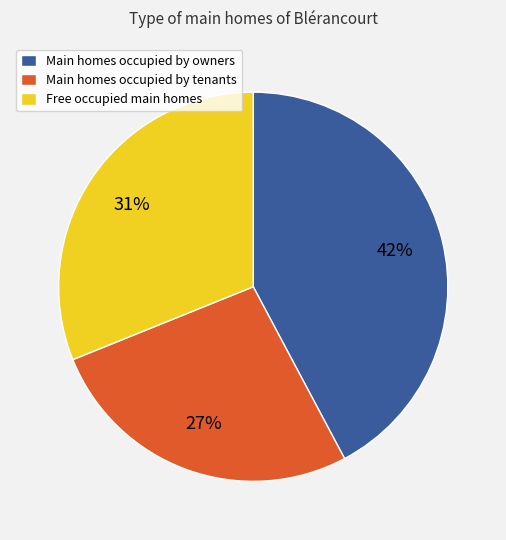

Which slice is the largest?

Main homes occupied by owners